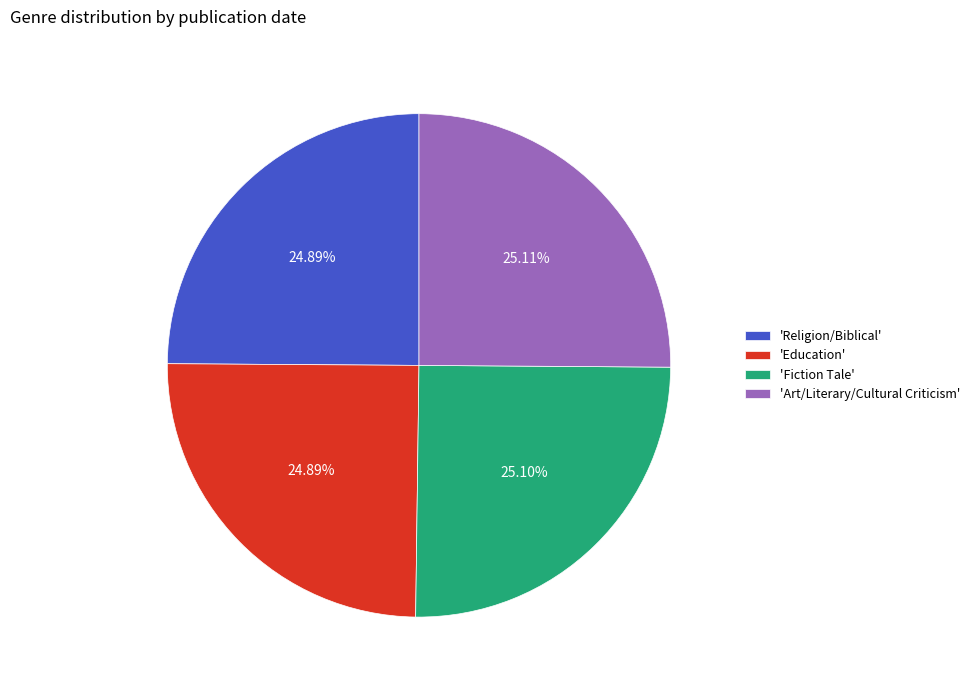

What is the ratio of the value at 'Fiction Tale' to the value at 'Religion/Biblical'?

1.0